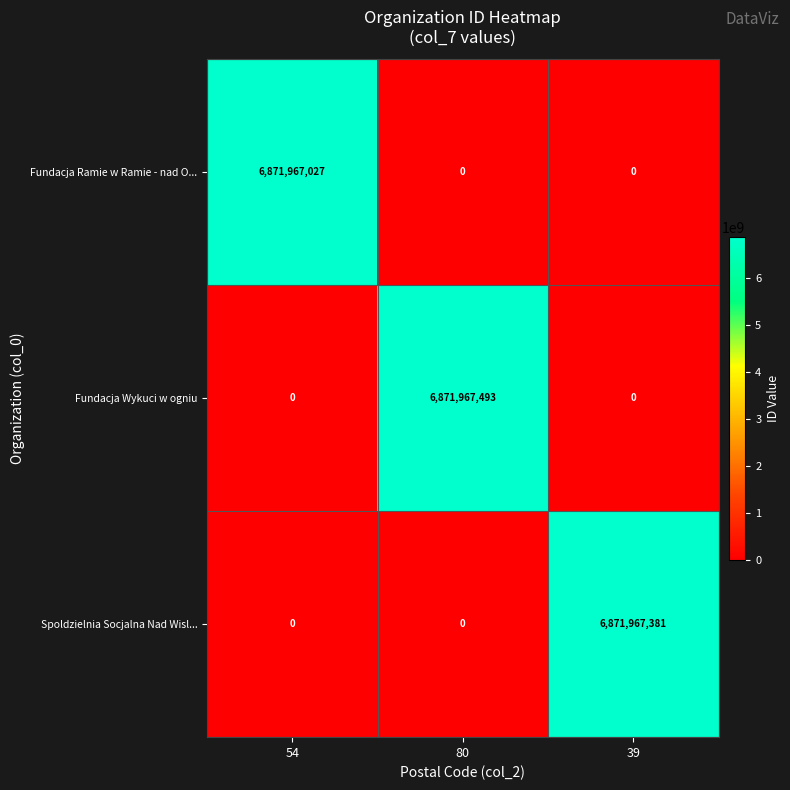

What is the spread (max minus min) of values at 80?

6871967493